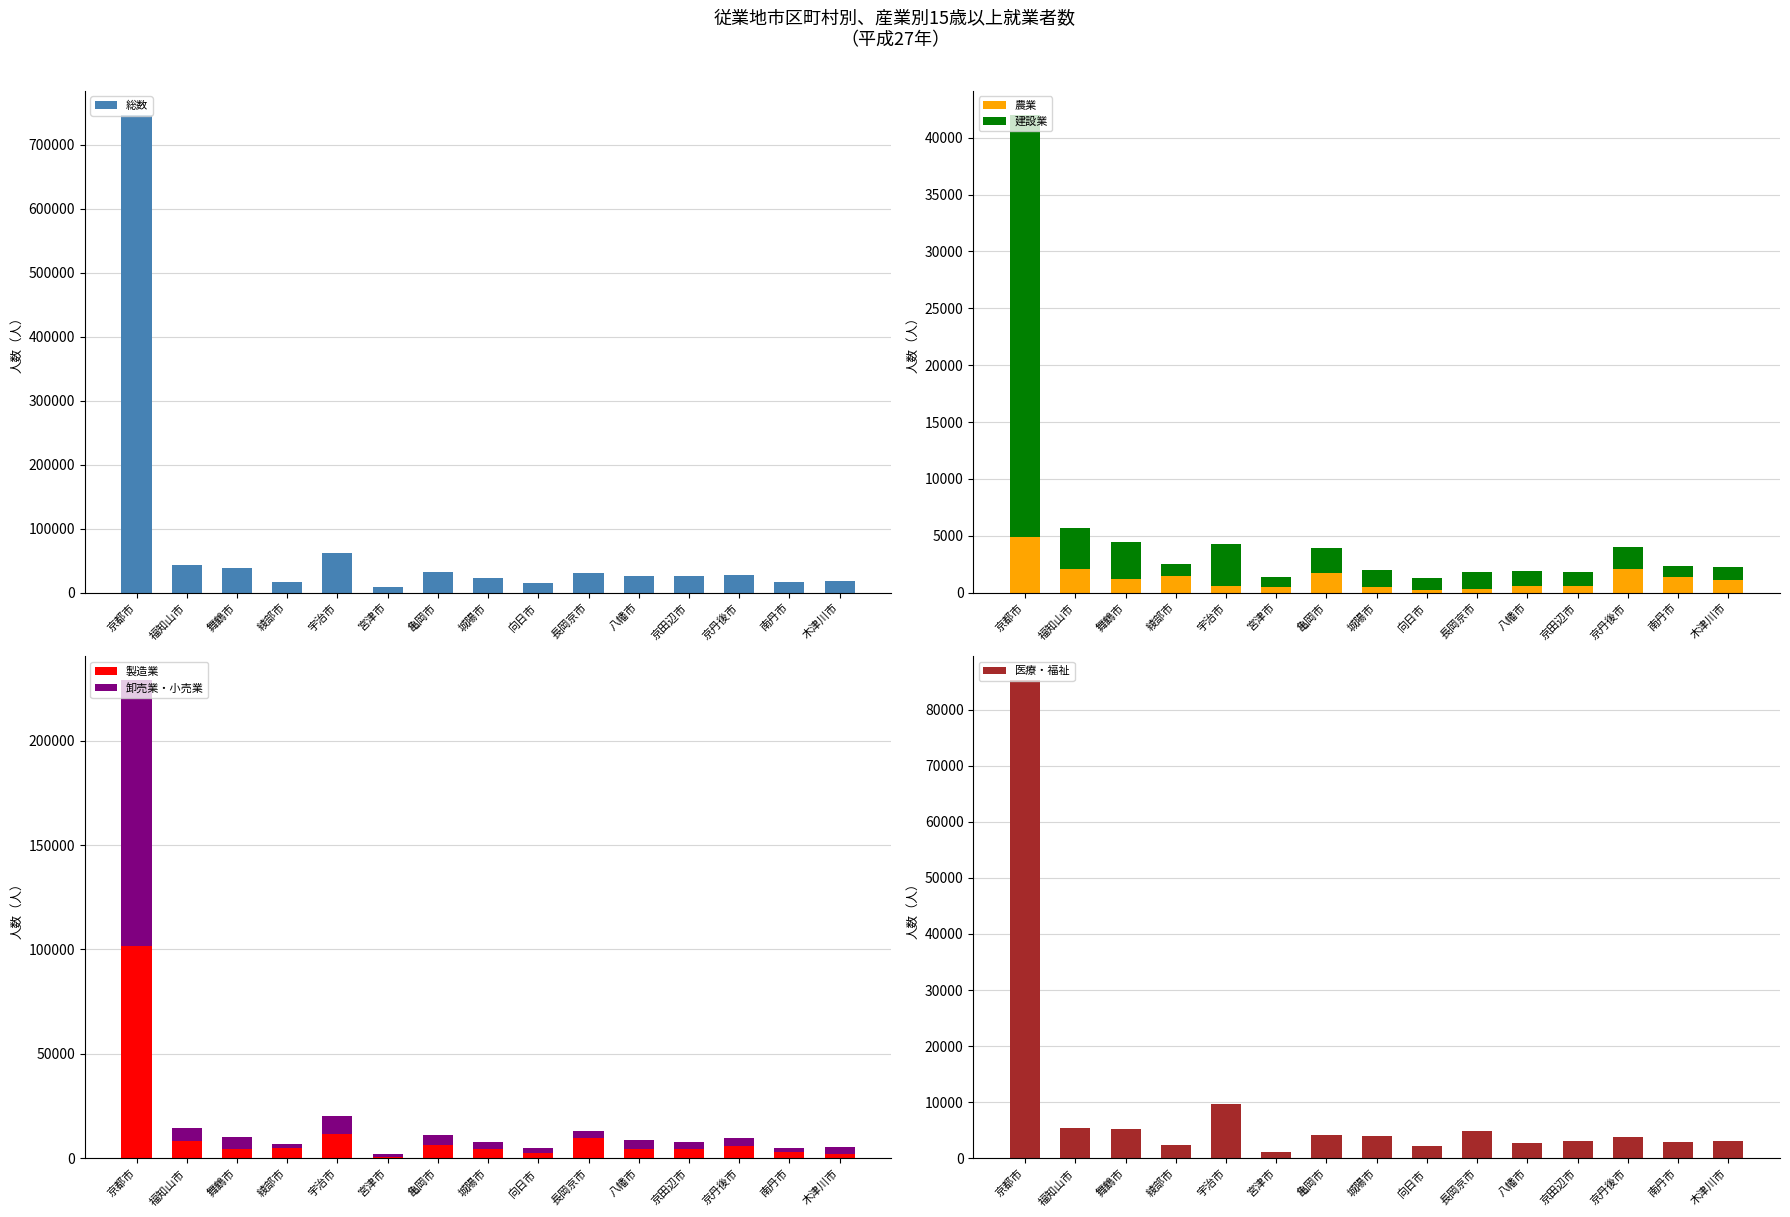

What is the label of the 9th bar from the right?

亀岡市